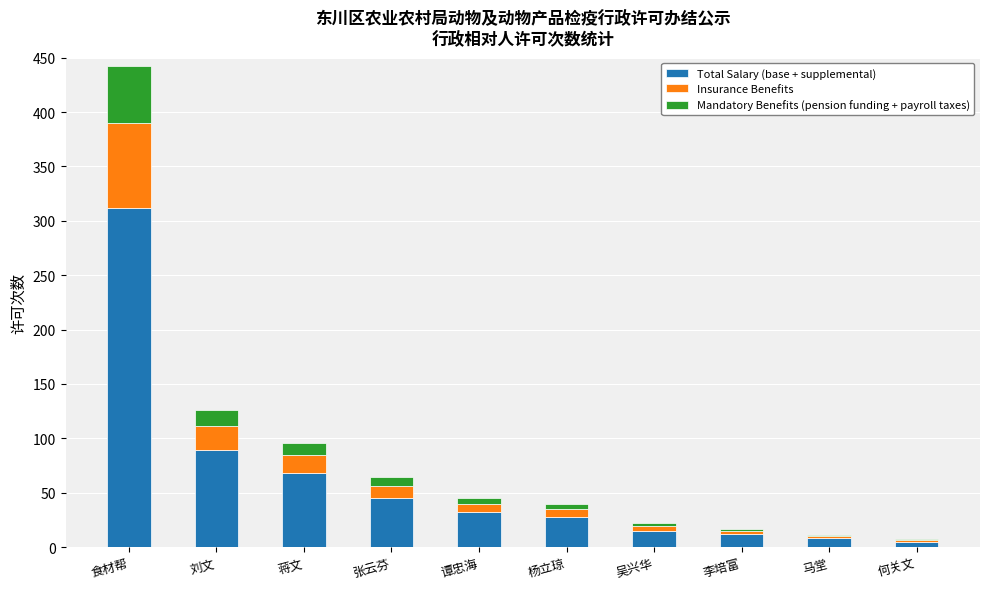

What is the highest value of the Total Salary (base + supplemental) series?

312